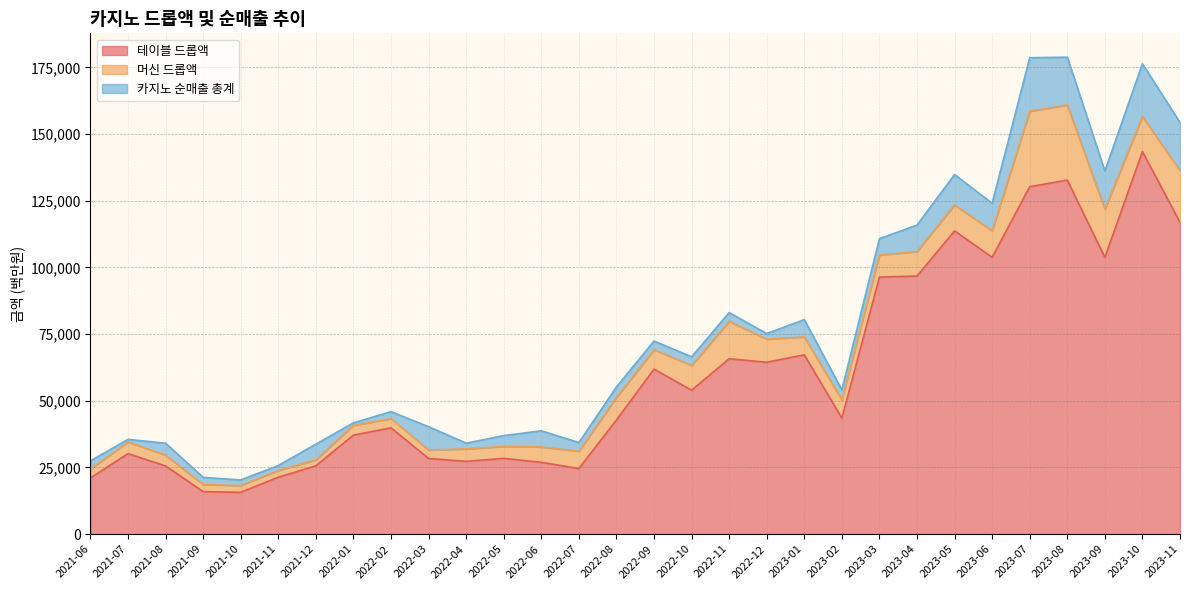

What value does the 머신 드롭액 series have at 2022-12?

8667.5